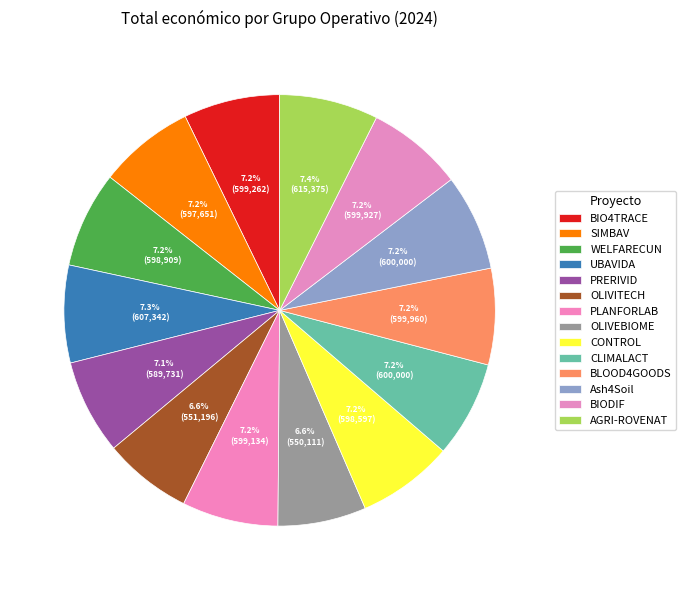

Do PRERIVID and CONTROL together represent more than half of the pie?

No